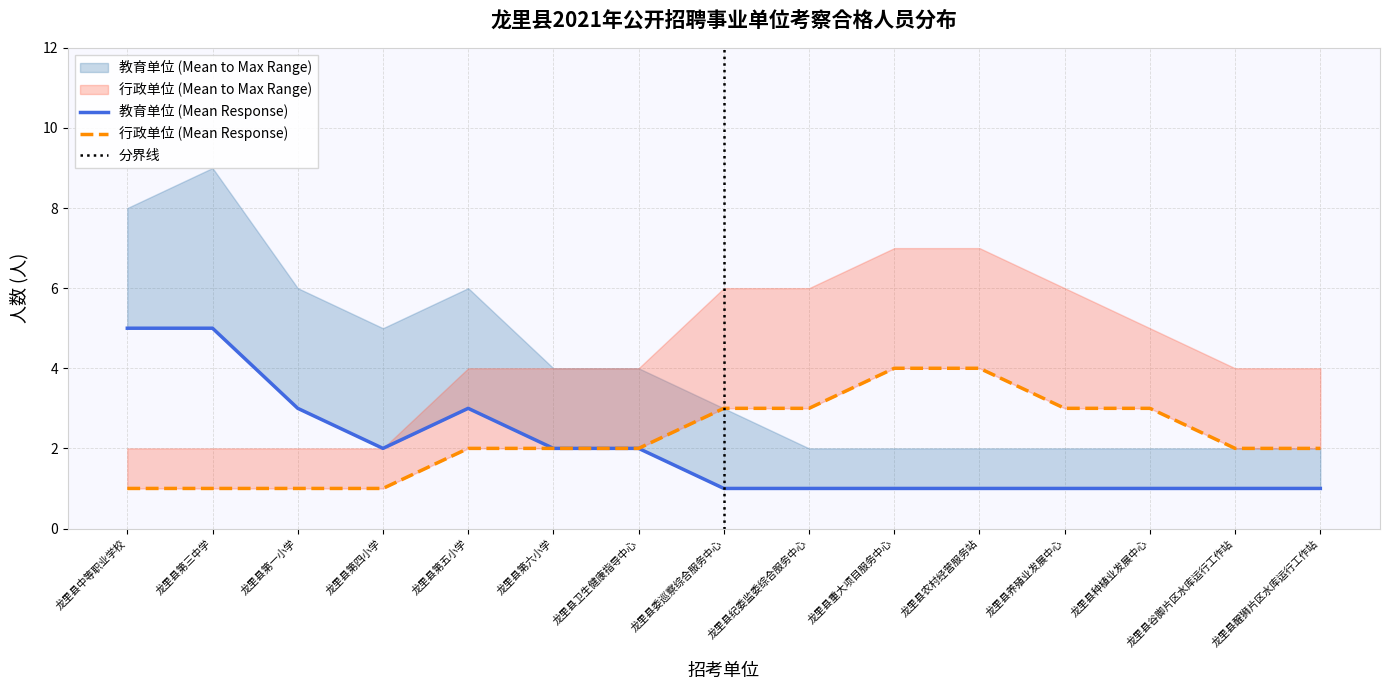

Reading left to right, list all the values displayed in this chart.

教育单位 (Mean Response): 5	5	3	2	3	2	2	1	1	1	1	1	1	1	1
行政单位 (Mean Response): 1	1	1	1	2	2	2	3	3	4	4	3	3	2	2